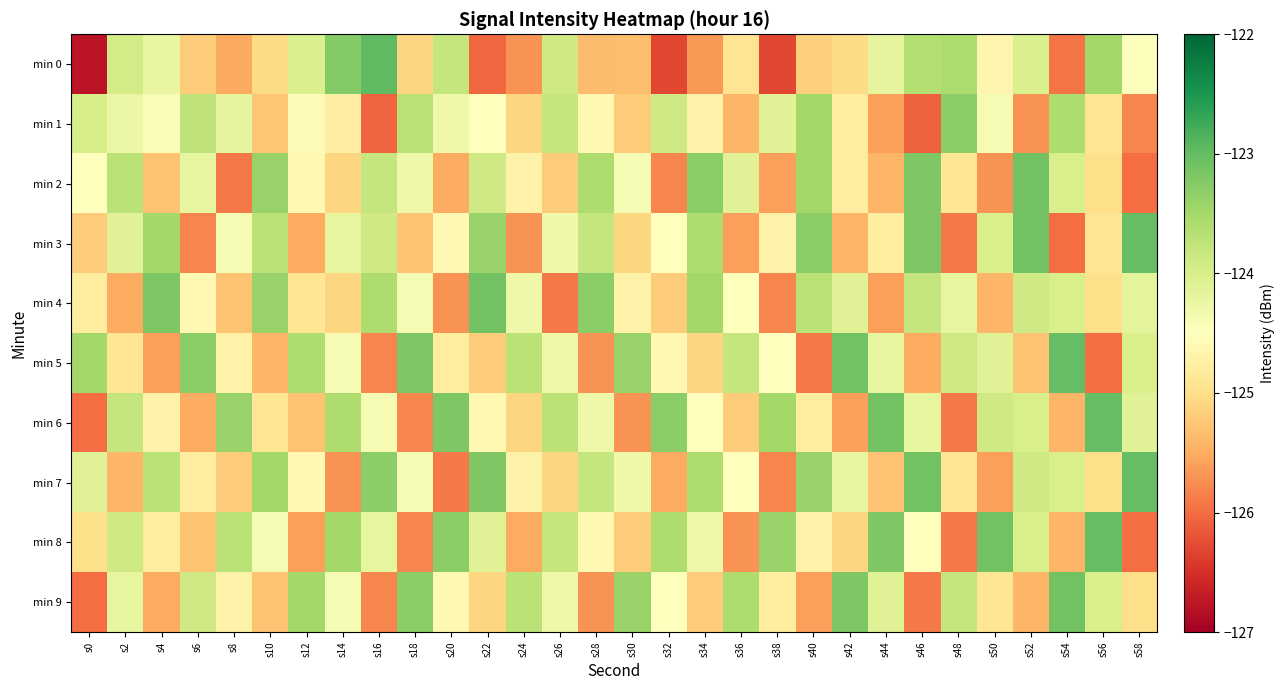

Reading left to right, transcribe all the data shown in this chart.

min 0: s0=-126.8	s2=-123.9	s4=-124.2	s6=-125.2	s8=-125.5	s10=-125.0	s12=-124.0	s14=-123.2	s16=-123.0	s18=-125.1	s20=-123.8	s22=-126.0	s24=-125.7	s26=-123.9	s28=-125.3	s30=-125.3	s32=-126.3	s34=-125.7	s36=-124.9	s38=-126.3	s40=-125.2	s42=-125.0	s44=-124.2	s46=-123.6	s48=-123.6	s50=-124.7	s52=-124.0	s54=-125.9	s56=-123.5	s58=-124.5
min 1: s0=-124.0	s2=-124.2	s4=-124.4	s6=-123.7	s8=-124.2	s10=-125.3	s12=-124.5	s14=-124.8	s16=-126.1	s18=-123.7	s20=-124.3	s22=-124.5	s24=-125.1	s26=-123.8	s28=-124.6	s30=-125.2	s32=-123.9	s34=-124.7	s36=-125.4	s38=-124.1	s40=-123.5	s42=-124.8	s44=-125.6	s46=-126.1	s48=-123.3	s50=-124.4	s52=-125.7	s54=-123.6	s56=-124.9	s58=-125.8
min 2: s0=-124.5	s2=-123.7	s4=-125.3	s6=-124.2	s8=-125.9	s10=-123.4	s12=-124.6	s14=-125.1	s16=-123.8	s18=-124.3	s20=-125.5	s22=-123.9	s24=-124.7	s26=-125.2	s28=-123.6	s30=-124.4	s32=-125.8	s34=-123.3	s36=-124.1	s38=-125.6	s40=-123.5	s42=-124.8	s44=-125.4	s46=-123.2	s48=-124.9	s50=-125.7	s52=-123.1	s54=-124.0	s56=-125.0	s58=-126.0
min 3: s0=-125.2	s2=-124.1	s4=-123.5	s6=-125.8	s8=-124.4	s10=-123.7	s12=-125.5	s14=-124.2	s16=-123.9	s18=-125.3	s20=-124.6	s22=-123.4	s24=-125.7	s26=-124.3	s28=-123.8	s30=-125.1	s32=-124.5	s34=-123.6	s36=-125.6	s38=-124.7	s40=-123.3	s42=-125.4	s44=-124.8	s46=-123.2	s48=-125.9	s50=-124.0	s52=-123.1	s54=-126.0	s56=-124.9	s58=-123.0
min 4: s0=-124.8	s2=-125.5	s4=-123.2	s6=-124.6	s8=-125.3	s10=-123.4	s12=-124.9	s14=-125.1	s16=-123.6	s18=-124.4	s20=-125.7	s22=-123.1	s24=-124.3	s26=-125.9	s28=-123.3	s30=-124.7	s32=-125.2	s34=-123.5	s36=-124.5	s38=-125.8	s40=-123.7	s42=-124.1	s44=-125.6	s46=-123.8	s48=-124.2	s50=-125.4	s52=-123.9	s54=-124.0	s56=-125.0	s58=-124.2
min 5: s0=-123.5	s2=-124.9	s4=-125.6	s6=-123.3	s8=-124.7	s10=-125.4	s12=-123.6	s14=-124.4	s16=-125.8	s18=-123.2	s20=-124.8	s22=-125.2	s24=-123.7	s26=-124.3	s28=-125.7	s30=-123.4	s32=-124.6	s34=-125.1	s36=-123.8	s38=-124.5	s40=-125.9	s42=-123.1	s44=-124.2	s46=-125.5	s48=-123.9	s50=-124.1	s52=-125.3	s54=-123.0	s56=-126.0	s58=-124.0
min 6: s0=-126.0	s2=-123.8	s4=-124.7	s6=-125.5	s8=-123.4	s10=-124.9	s12=-125.3	s14=-123.6	s16=-124.4	s18=-125.8	s20=-123.2	s22=-124.6	s24=-125.1	s26=-123.7	s28=-124.3	s30=-125.7	s32=-123.3	s34=-124.5	s36=-125.2	s38=-123.5	s40=-124.8	s42=-125.6	s44=-123.1	s46=-124.2	s48=-125.9	s50=-123.9	s52=-124.0	s54=-125.4	s56=-123.0	s58=-124.1
min 7: s0=-124.1	s2=-125.4	s4=-123.7	s6=-124.8	s8=-125.2	s10=-123.5	s12=-124.6	s14=-125.7	s16=-123.3	s18=-124.4	s20=-125.9	s22=-123.2	s24=-124.7	s26=-125.1	s28=-123.8	s30=-124.3	s32=-125.5	s34=-123.6	s36=-124.5	s38=-125.8	s40=-123.4	s42=-124.2	s44=-125.3	s46=-123.1	s48=-124.9	s50=-125.6	s52=-123.9	s54=-124.0	s56=-125.0	s58=-123.0
min 8: s0=-125.0	s2=-123.9	s4=-124.8	s6=-125.3	s8=-123.7	s10=-124.4	s12=-125.6	s14=-123.5	s16=-124.2	s18=-125.8	s20=-123.3	s22=-124.1	s24=-125.5	s26=-123.8	s28=-124.6	s30=-125.2	s32=-123.6	s34=-124.3	s36=-125.7	s38=-123.4	s40=-124.7	s42=-125.1	s44=-123.2	s46=-124.5	s48=-125.9	s50=-123.1	s52=-124.0	s54=-125.4	s56=-123.0	s58=-126.0
min 9: s0=-126.0	s2=-124.2	s4=-125.5	s6=-123.9	s8=-124.7	s10=-125.3	s12=-123.5	s14=-124.4	s16=-125.8	s18=-123.3	s20=-124.6	s22=-125.1	s24=-123.7	s26=-124.3	s28=-125.7	s30=-123.4	s32=-124.5	s34=-125.2	s36=-123.6	s38=-124.8	s40=-125.6	s42=-123.2	s44=-124.1	s46=-125.9	s48=-123.8	s50=-124.9	s52=-125.4	s54=-123.1	s56=-124.0	s58=-125.0